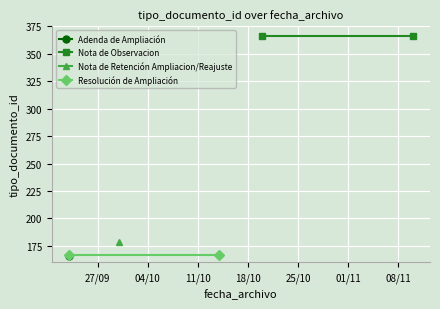

What is the label of the 2nd point from the left?

04/10